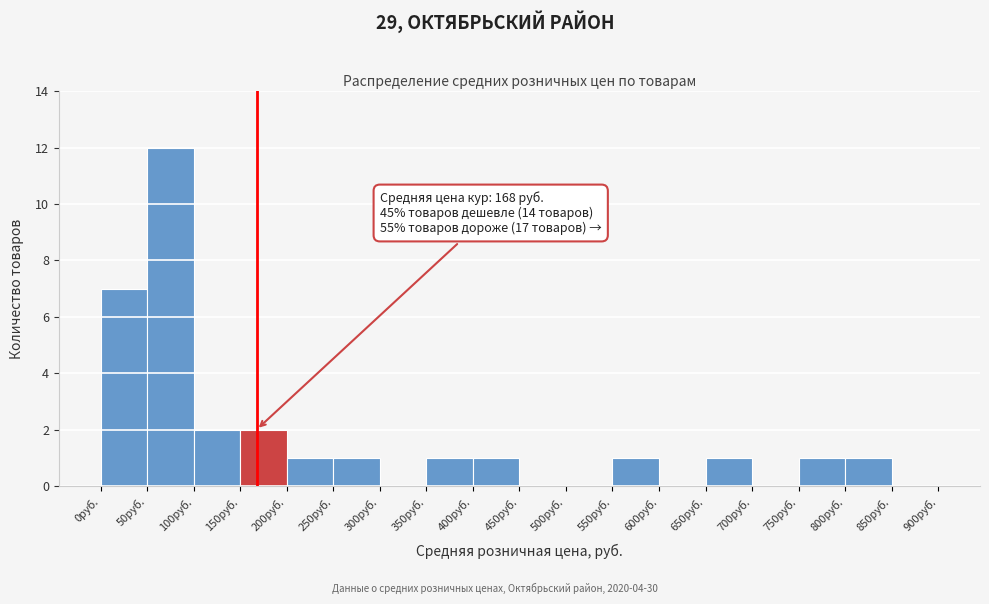

Over which range of the x-axis is the bar tallest?

50 to 100